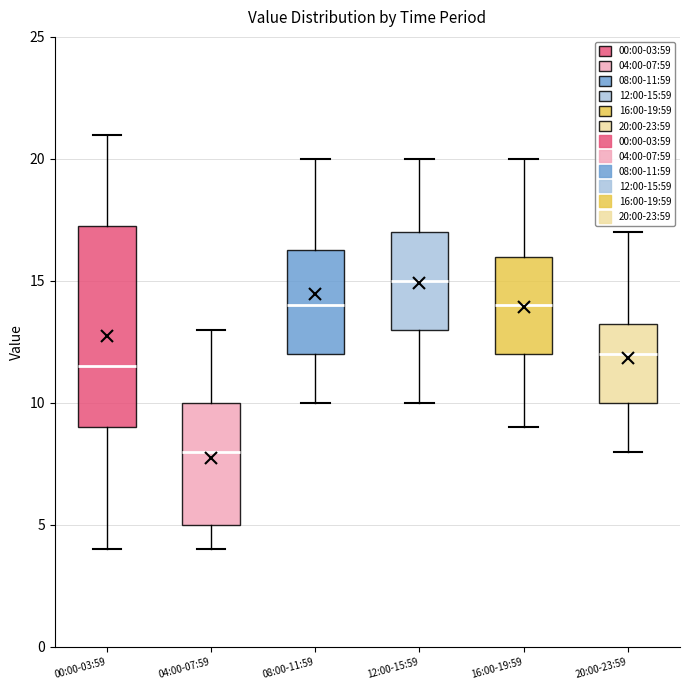

Reading left to right, transcribe this box plot: for each box, give where its median line is, the range the box spans, and where its two whiskers end, as read against the y-axis. The values are not printed on the chart, so give them approximately, as read against the axis.

00:00-03:59: median 11.5, box 9.0 to 17.5, whiskers 4.0 to 21.0
04:00-07:59: median 8.0, box 5.0 to 10.0, whiskers 4.0 to 13.0
08:00-11:59: median 14.0, box 12.0 to 16.5, whiskers 10.0 to 20.0
12:00-15:59: median 15.0, box 13.0 to 17.0, whiskers 10.0 to 20.0
16:00-19:59: median 14.0, box 12.0 to 16.0, whiskers 9.0 to 20.0
20:00-23:59: median 12.0, box 10.0 to 13.5, whiskers 8.0 to 17.0